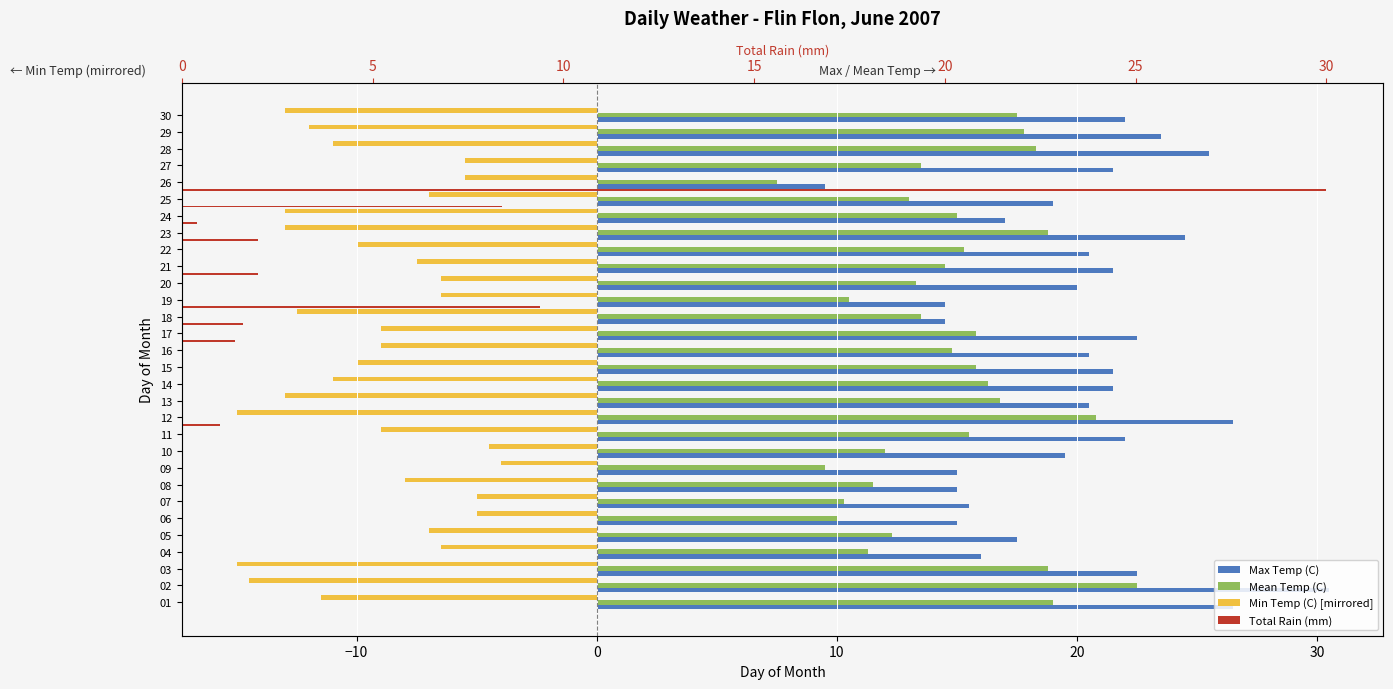

The value of Max Temp (C) at 16 is 11.6. True or false?

False